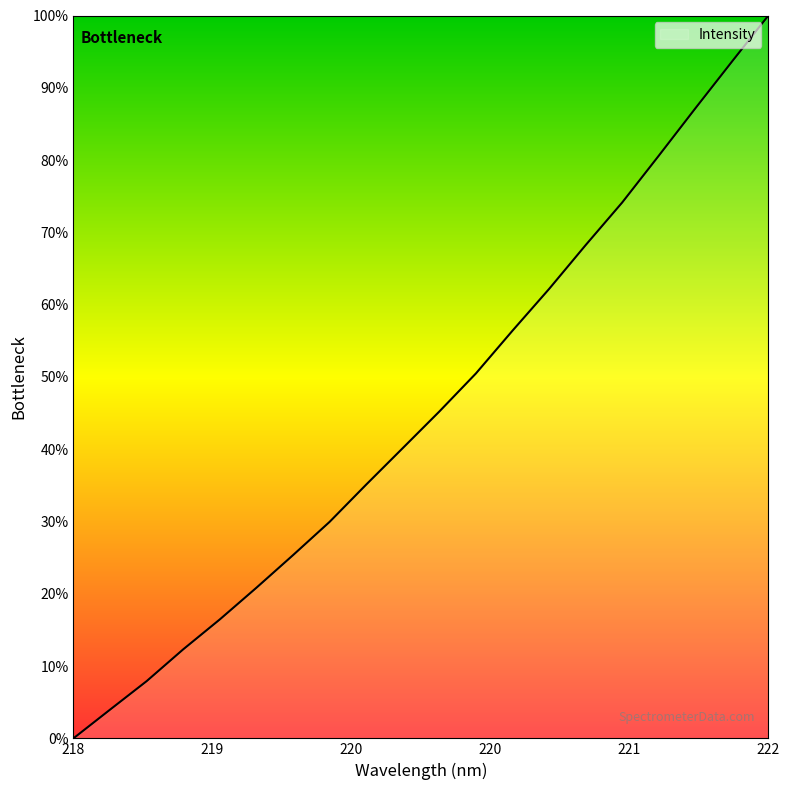

What is the difference between the maximum and minimum values?

100.0